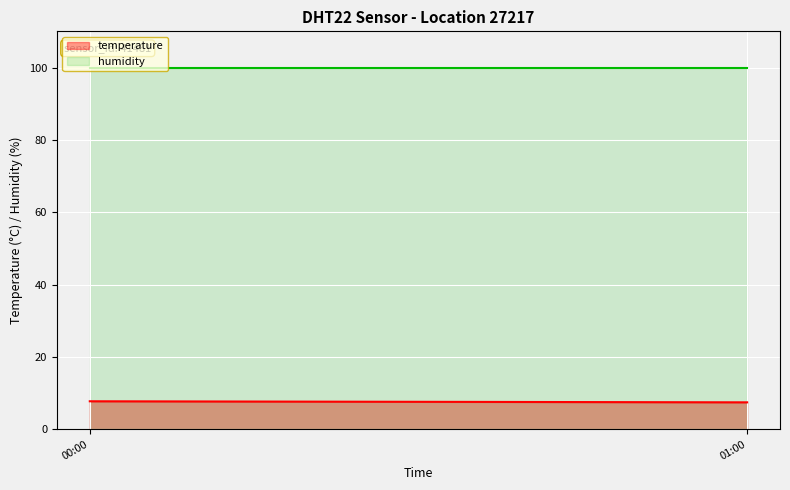

At which label is temperature closest to 8?

00:00